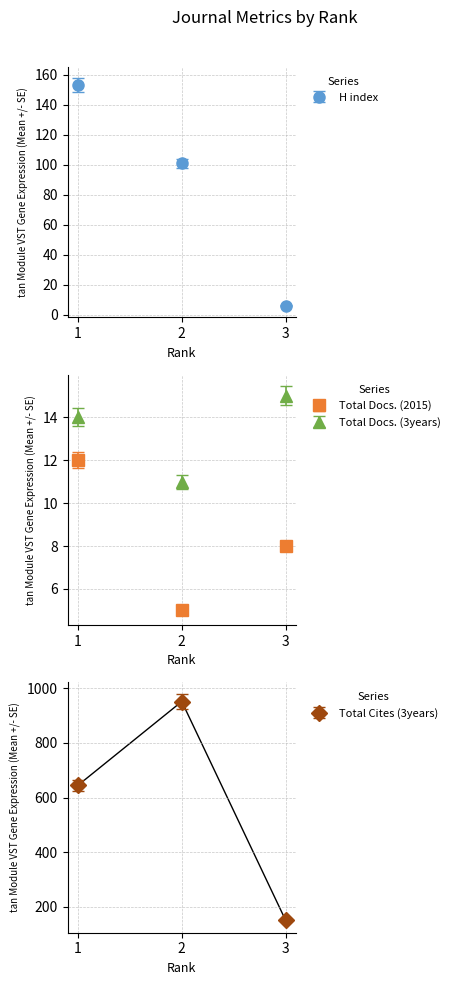

Which series has the largest range (max minus min)?

Total Cites (3years)